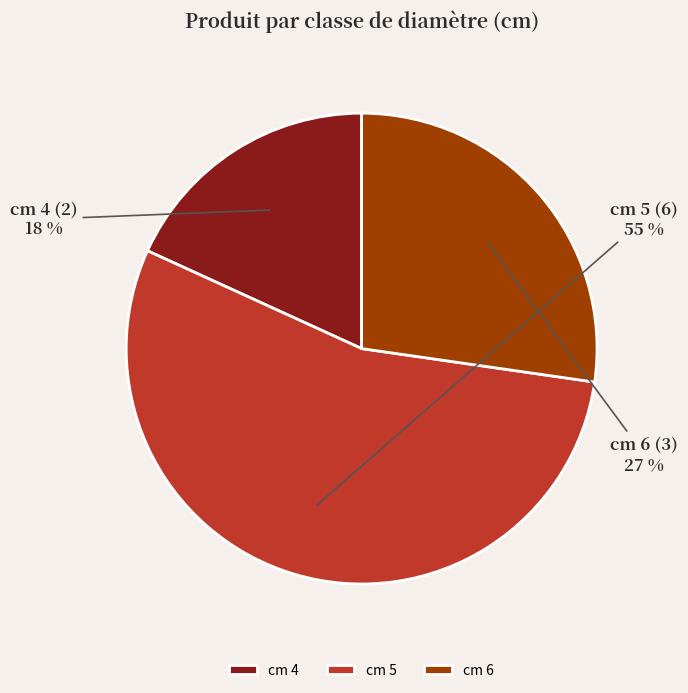

Is the sum of cm 4 and cm 6 greater than half?

No